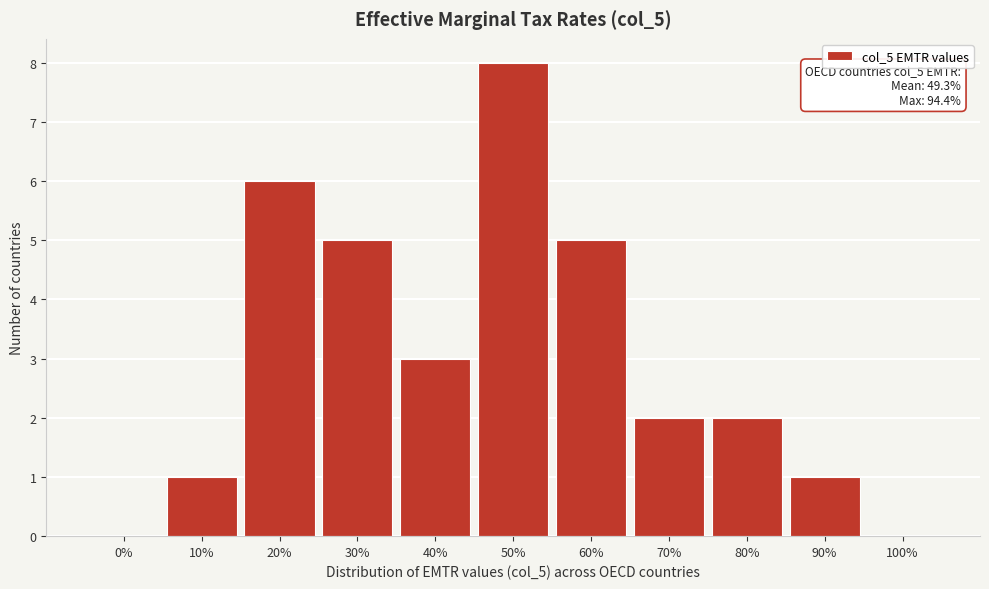

Reading left to right, extract all data points from this chart.

0%=0	10%=1	20%=6	30%=5	40%=3	50%=8	60%=5	70%=2	80%=2	90%=1	100%=0